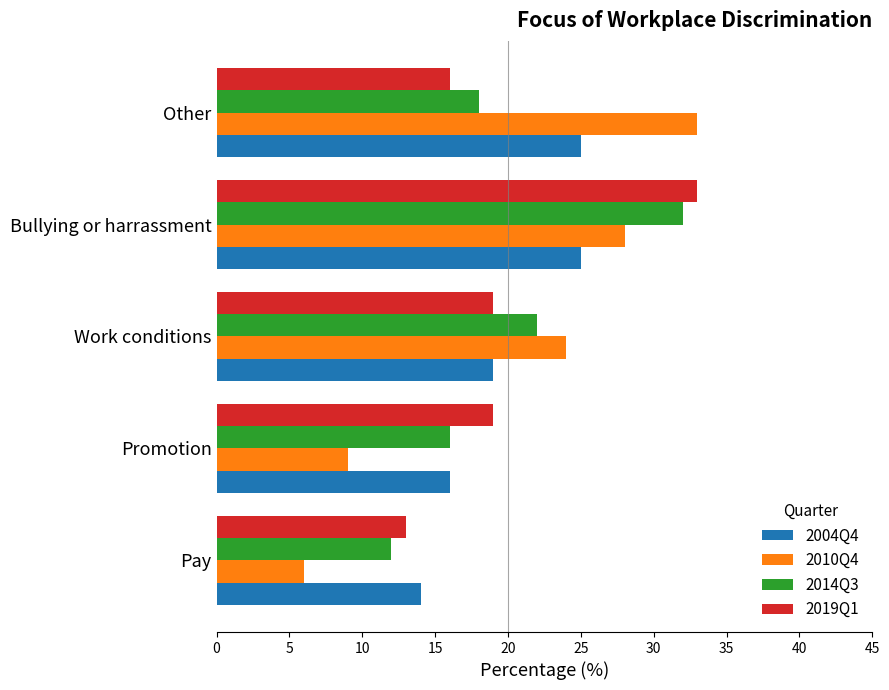

What is the sum of the 2019Q1 values at Other and Pay?

29